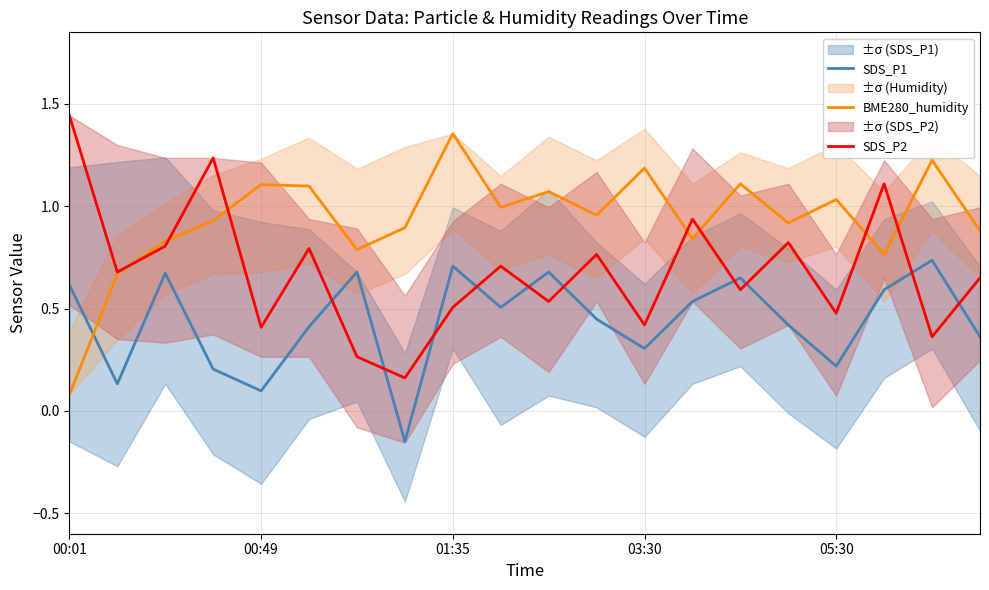

At how many categories does at least one series exceed 0?

20